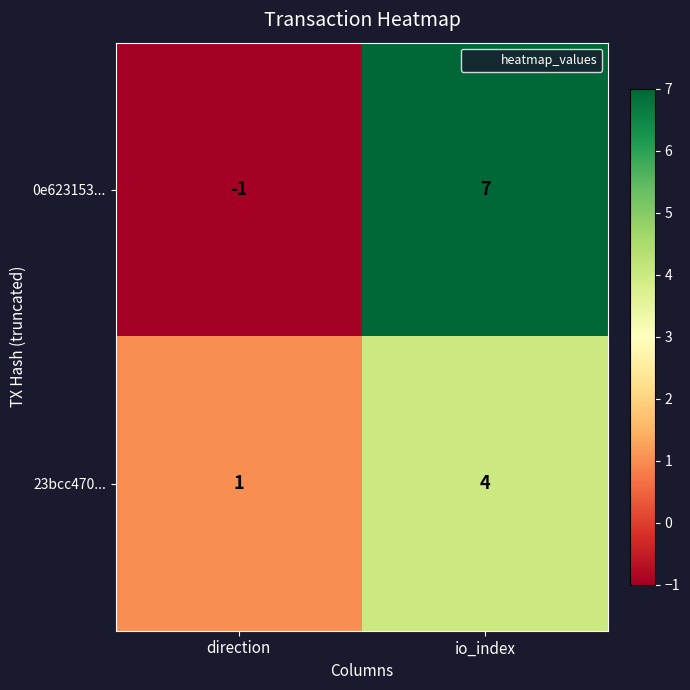

What is the greatest value displayed?

7